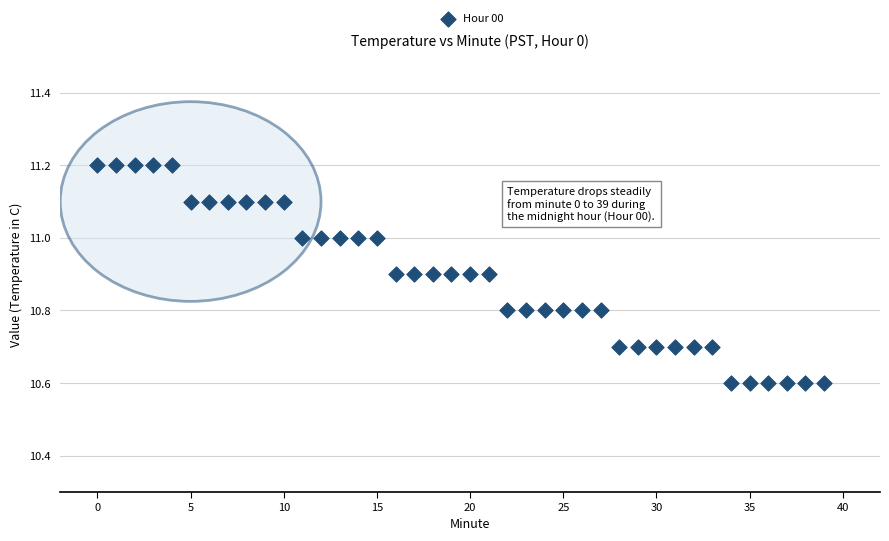

What is the range of Y values (max minus min)?

0.6